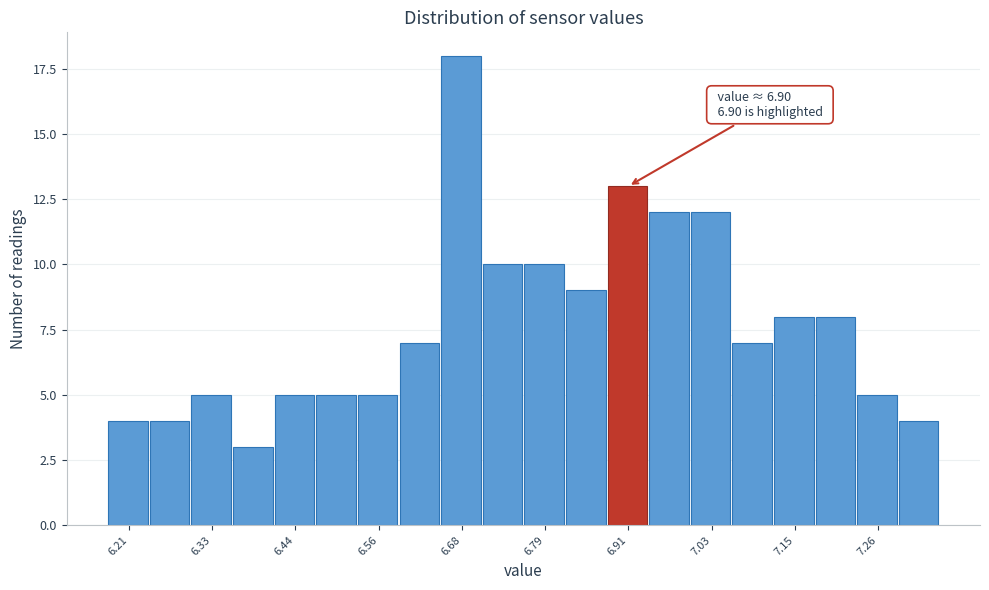

Around what value on the x-axis is the tallest bar? Give the approximate position of its centre, as read against the axis.

6.68